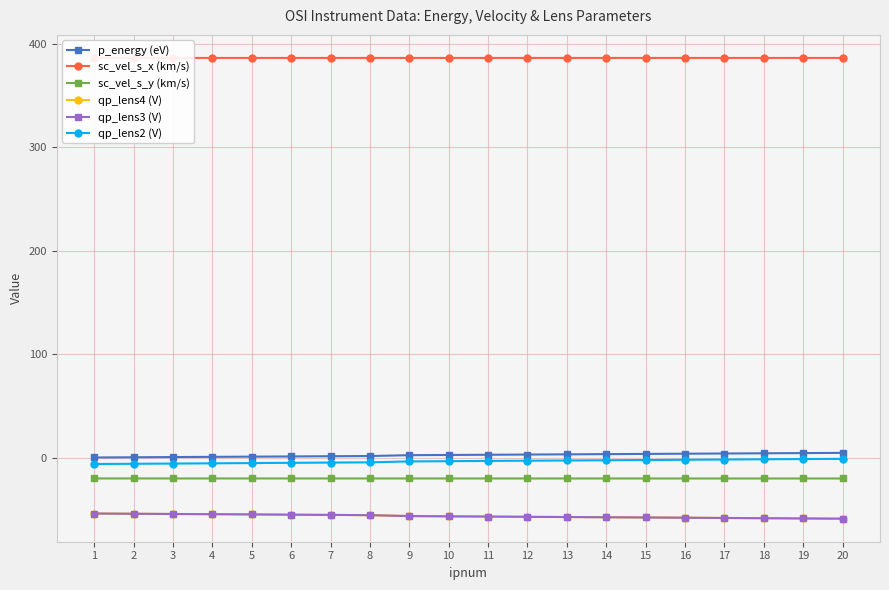

The value of qp_lens4 (V) at 7 is -55.2. True or false?

True